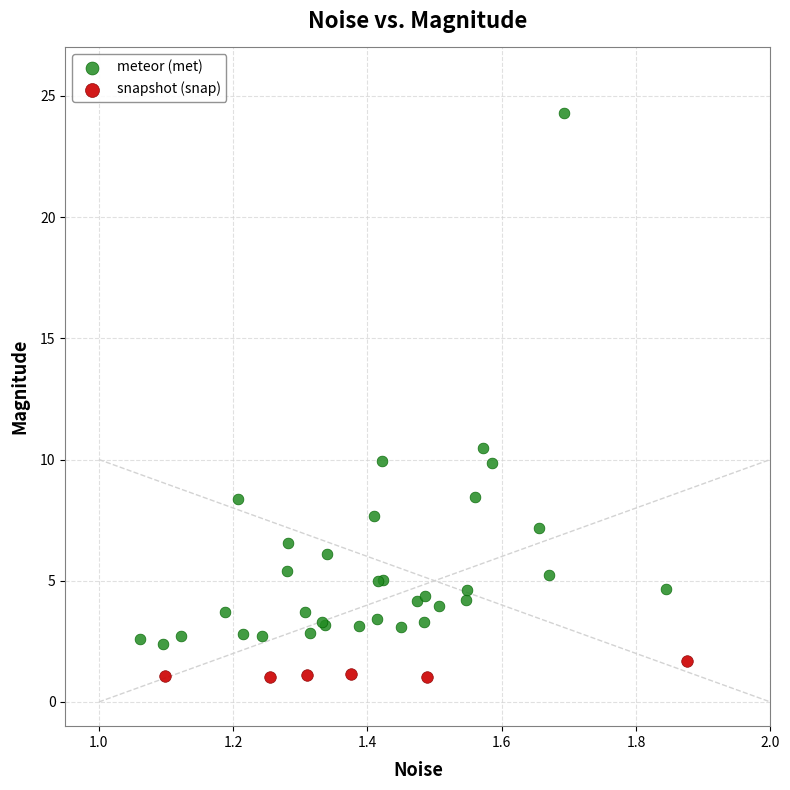

Which series reaches the minimum Y coordinate?

snapshot (snap)